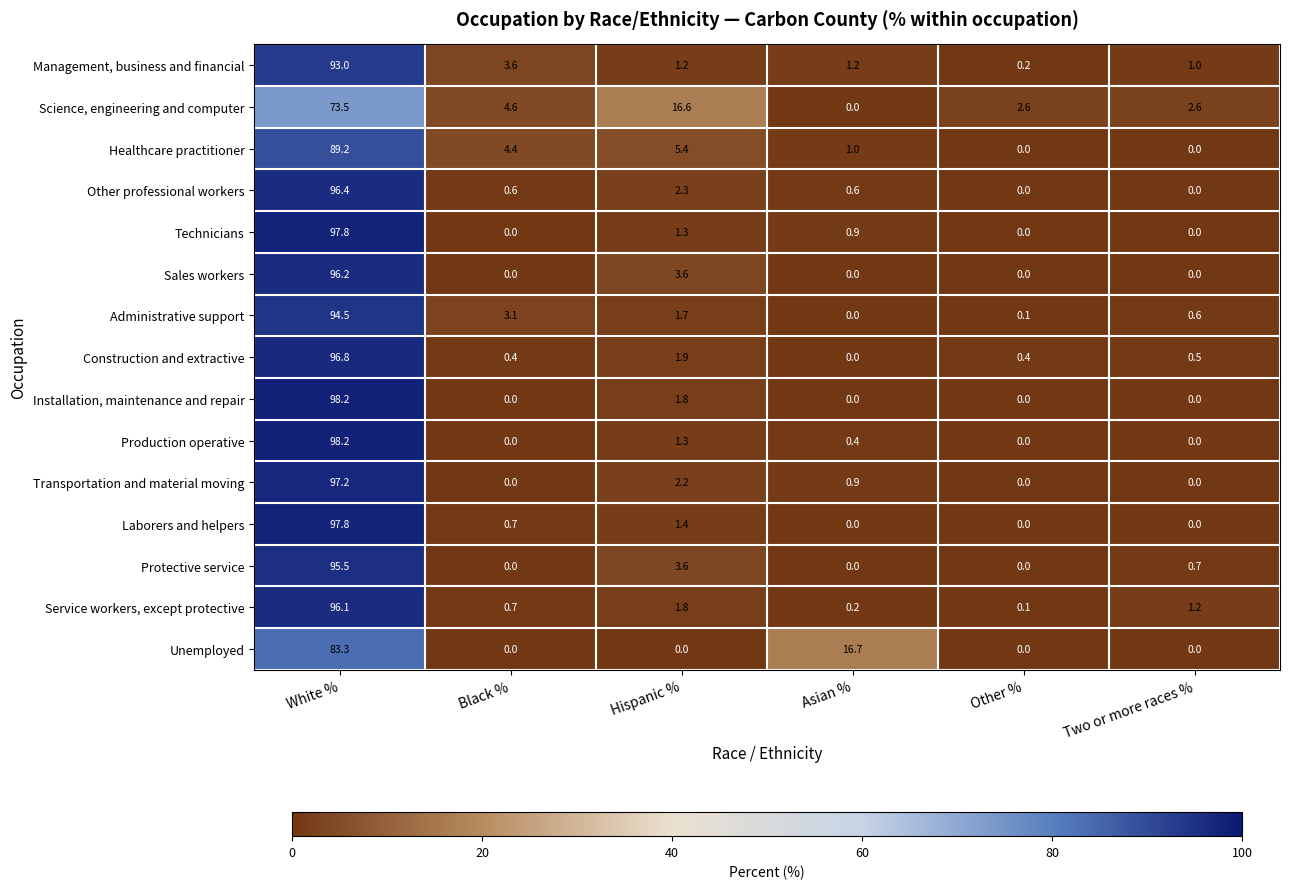

Where is Healthcare practitioner nearest to the value 44?

Hispanic %